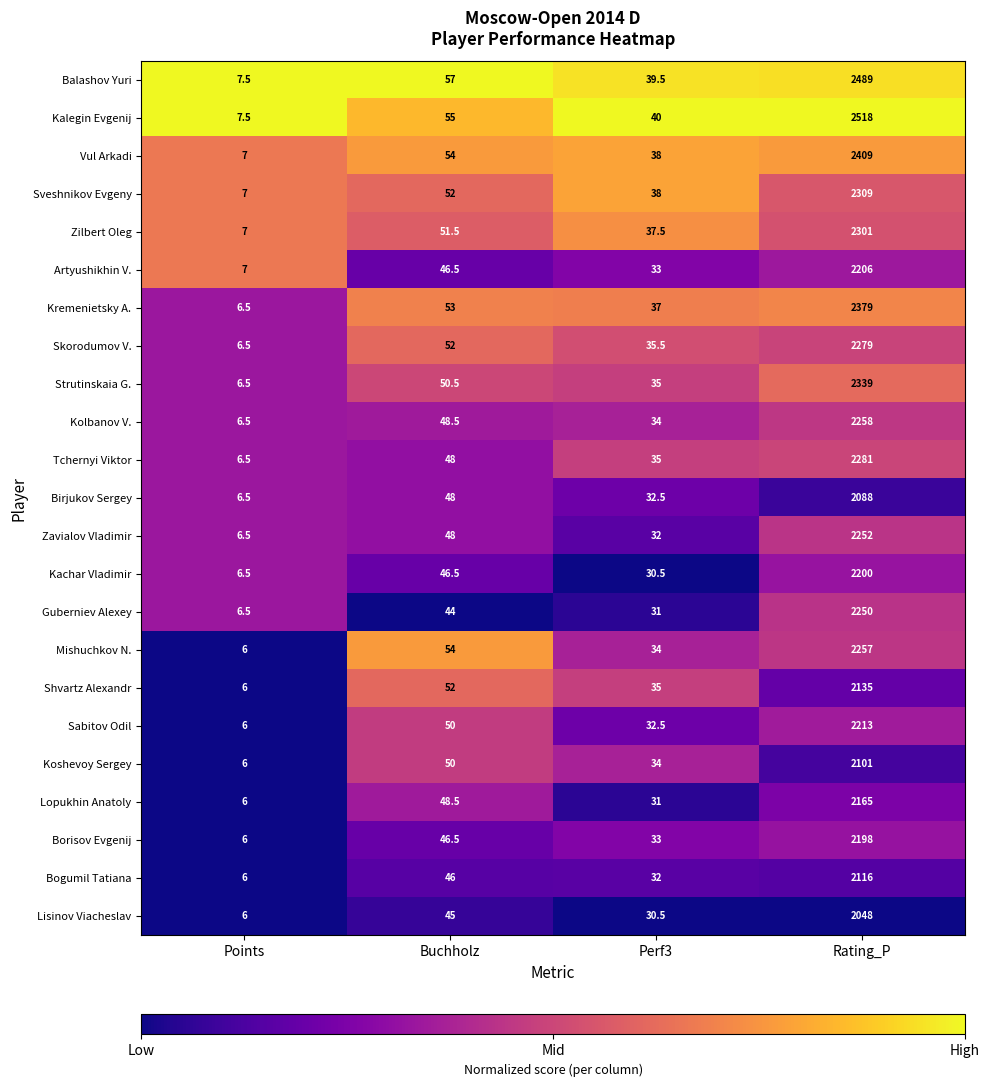

What is the total value across all series at Perf3?

790.5